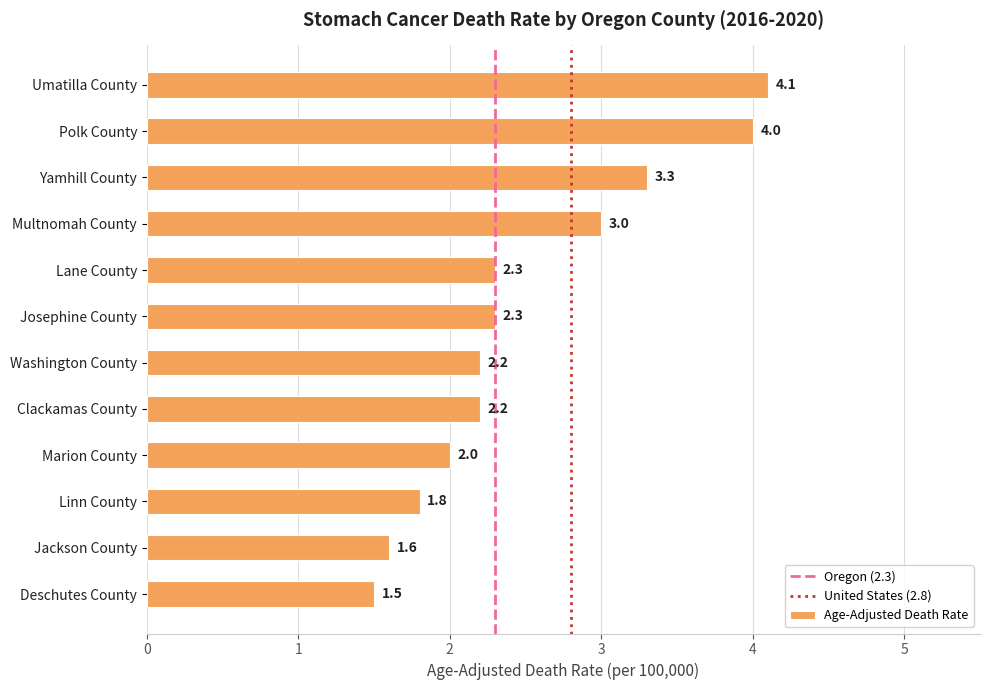

Count the number of categories in the chart.

12